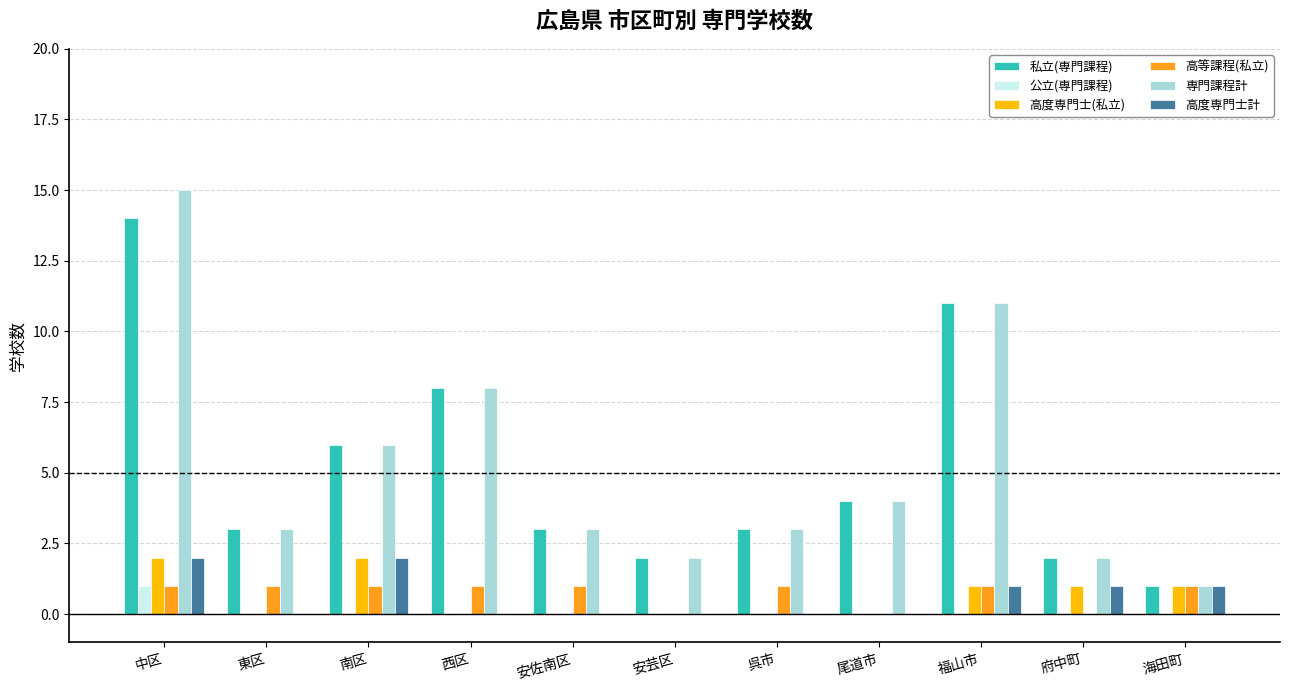

The value of 公立(専門課程) at 安佐南区 is 0. True or false?

True